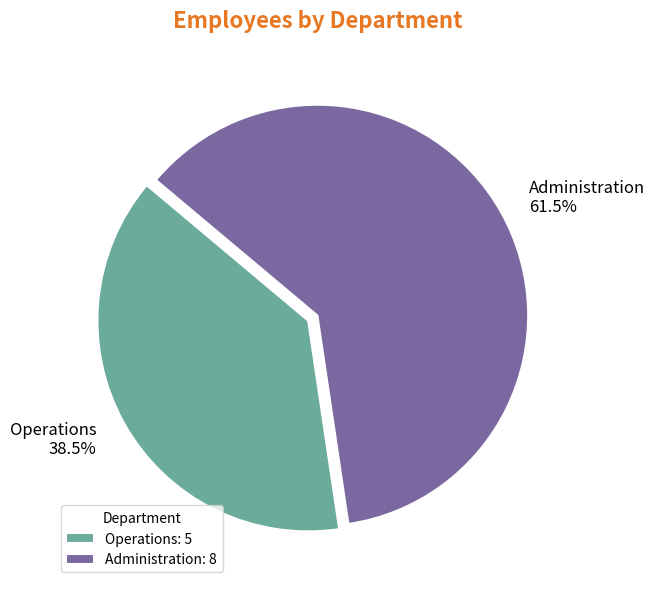

Combined, what portion of the pie is Operations and Administration?

100.0%